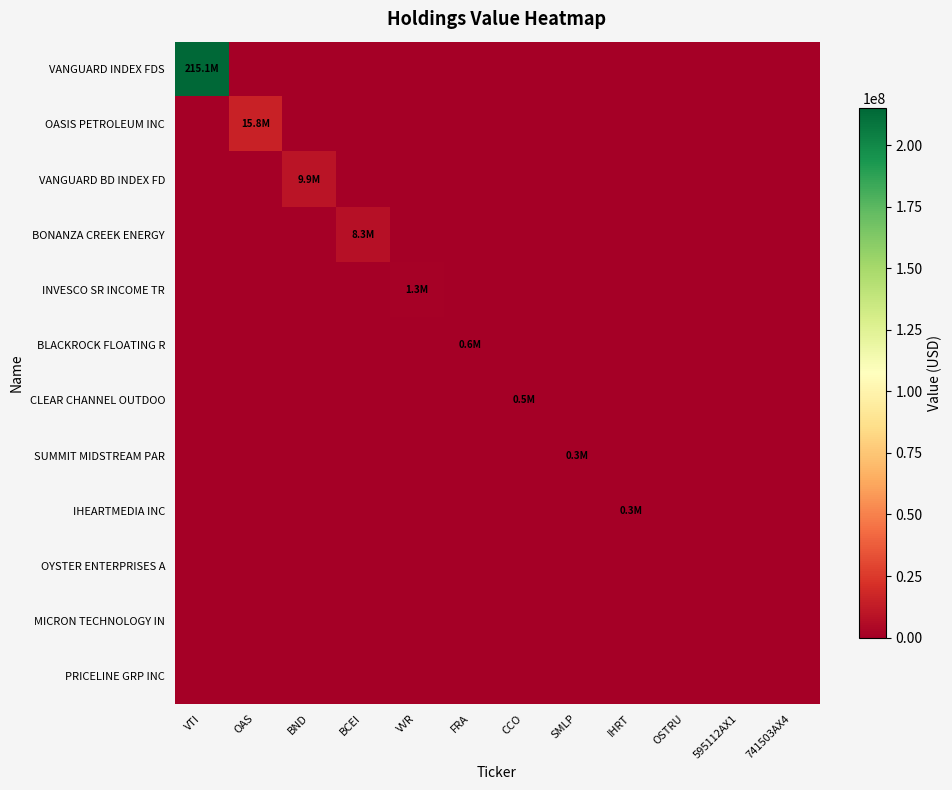

How many distinct data groups are displayed?

12